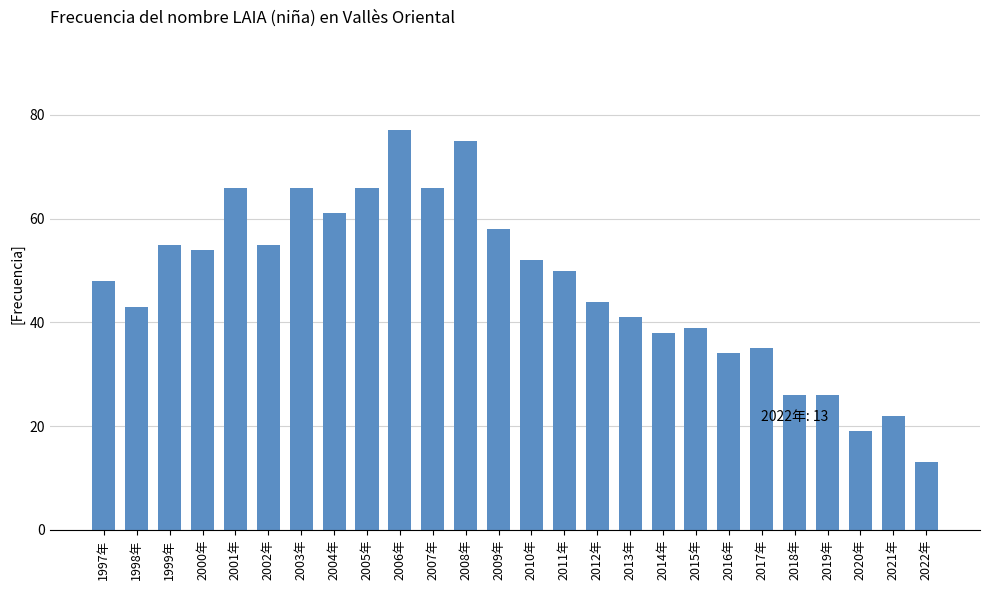

What position from the right is 2007年?

16